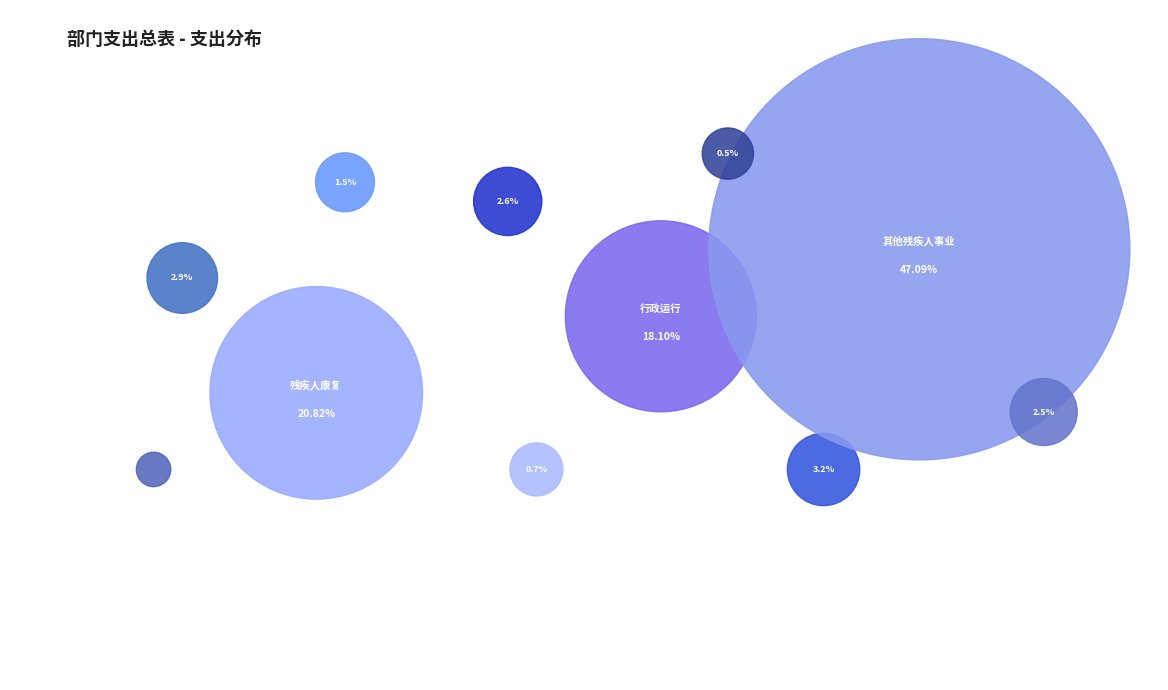

How many slices are in this pie chart?

11